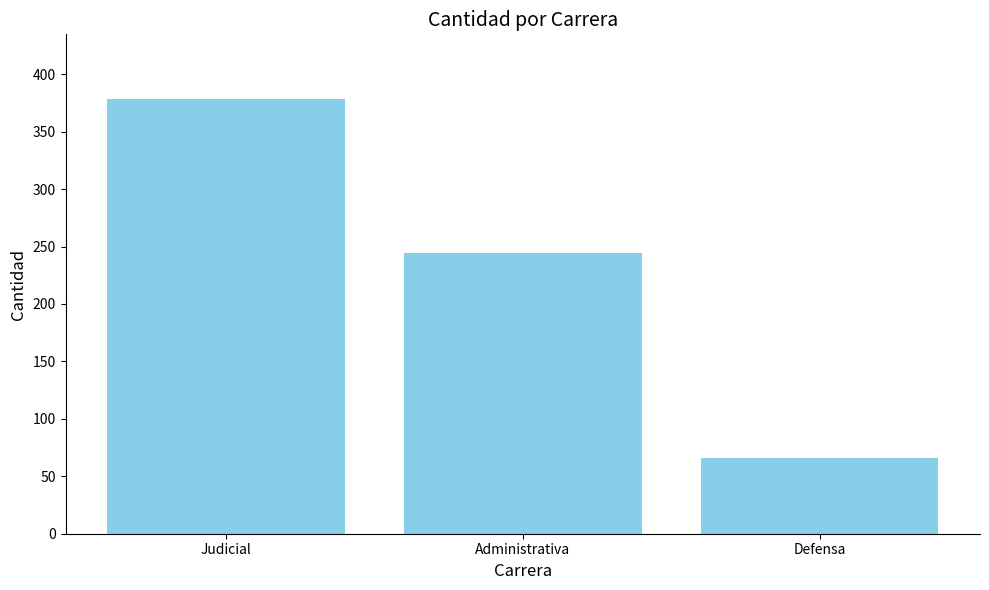

List the labels in order of value, largest first.

Judicial, Administrativa, Defensa